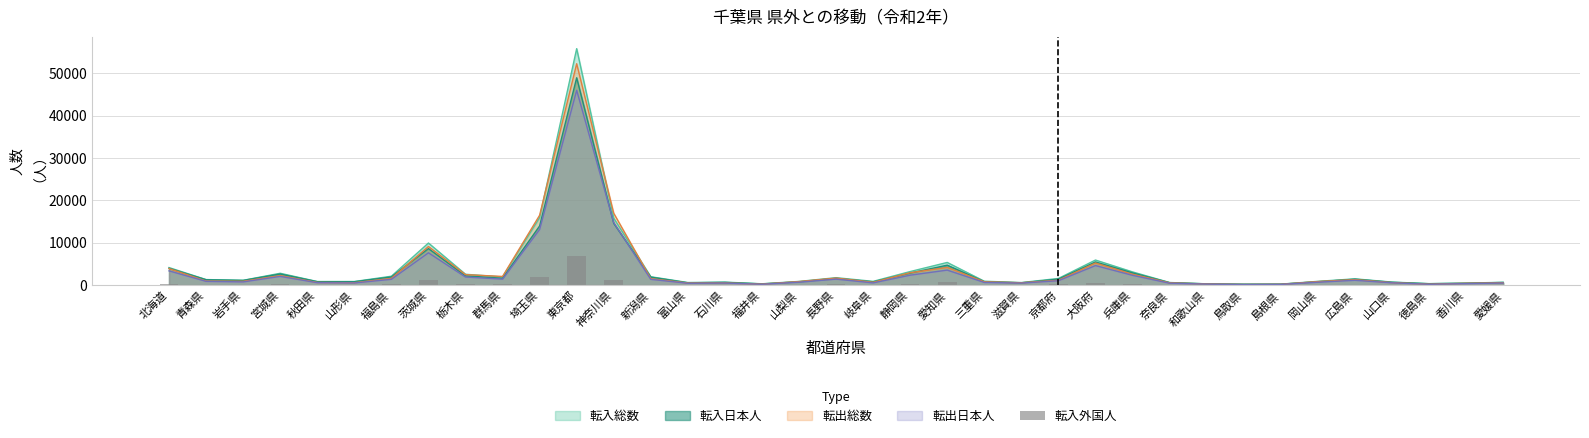

Where is 転出日本人 nearest to the value 23075?

神奈川県